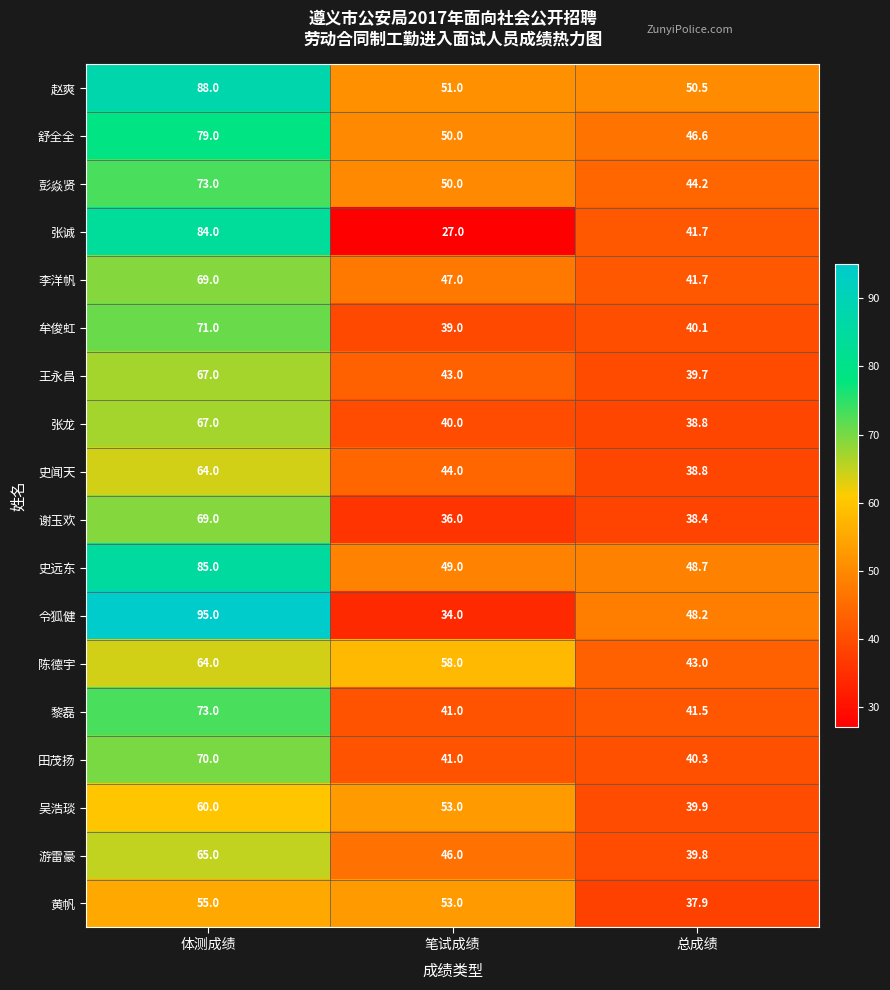

Which series has the largest total across all categories?

赵爽